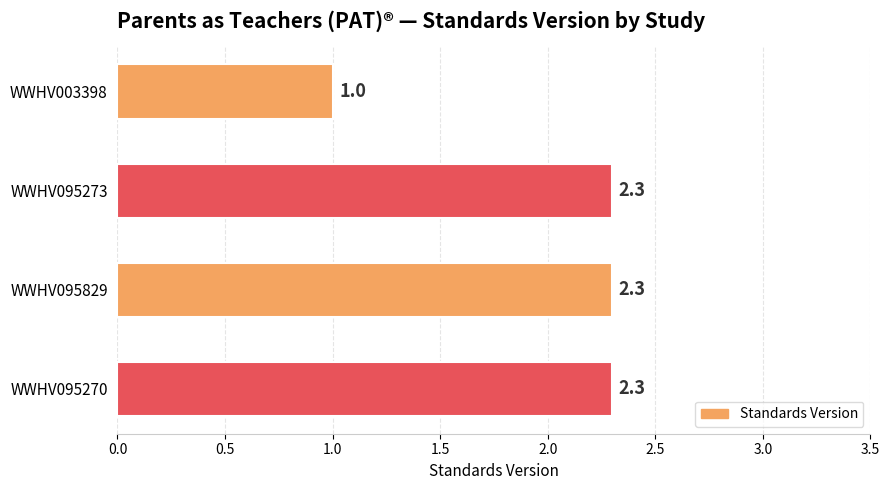

How many categories are shown in the chart?

4